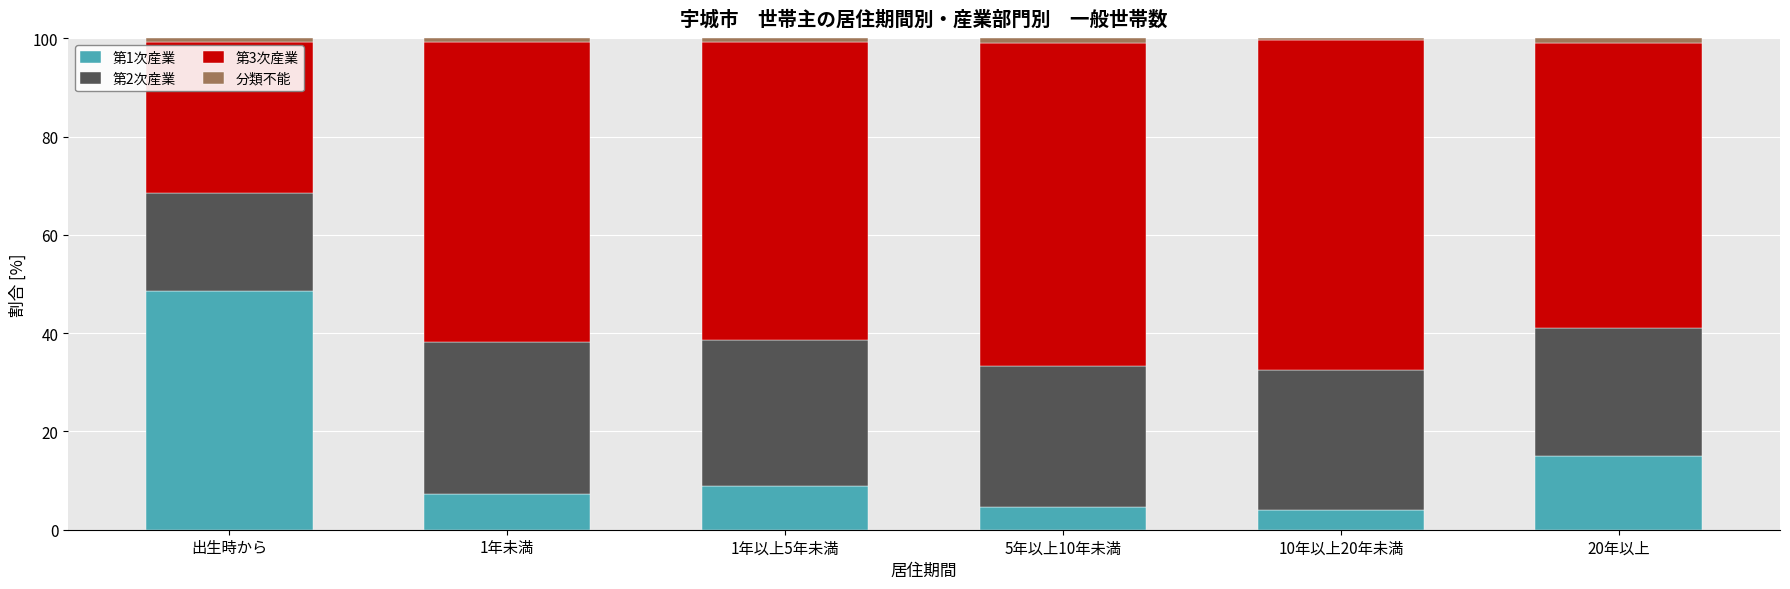

What is the maximum value for 第1次産業?

48.6